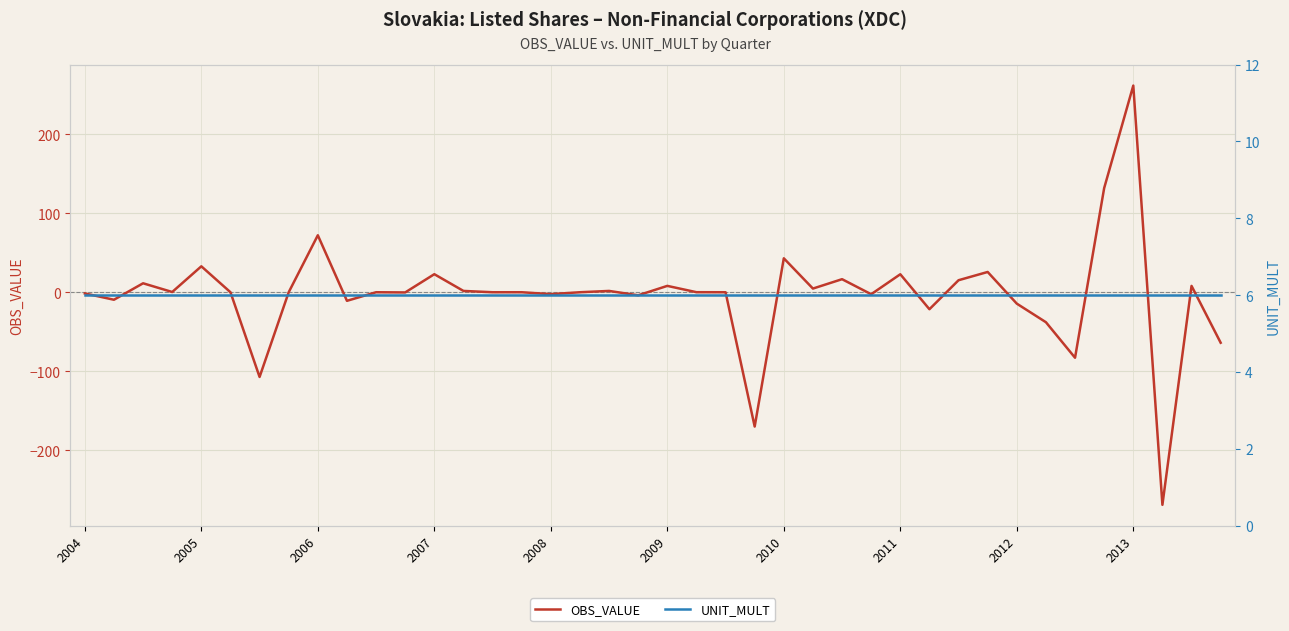

Which series has the largest total across all categories?

UNIT_MULT